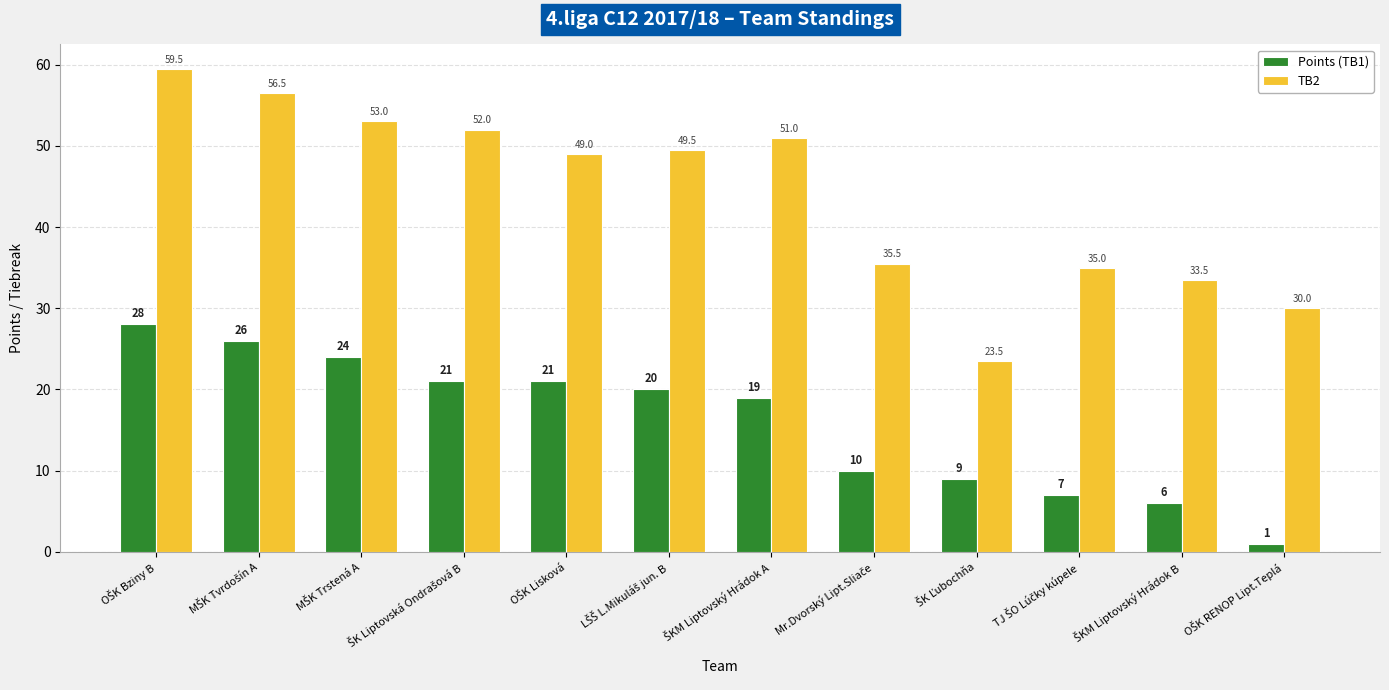

List the series in order of their overall mean, highest first.

TB2, Points (TB1)